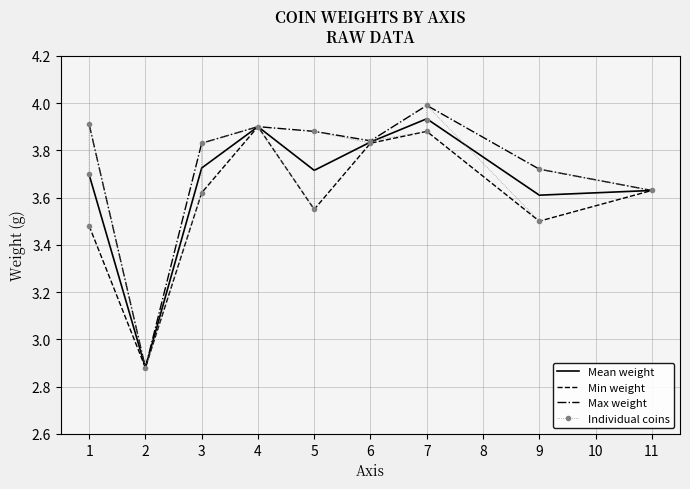

Where is the first local minimum?

2